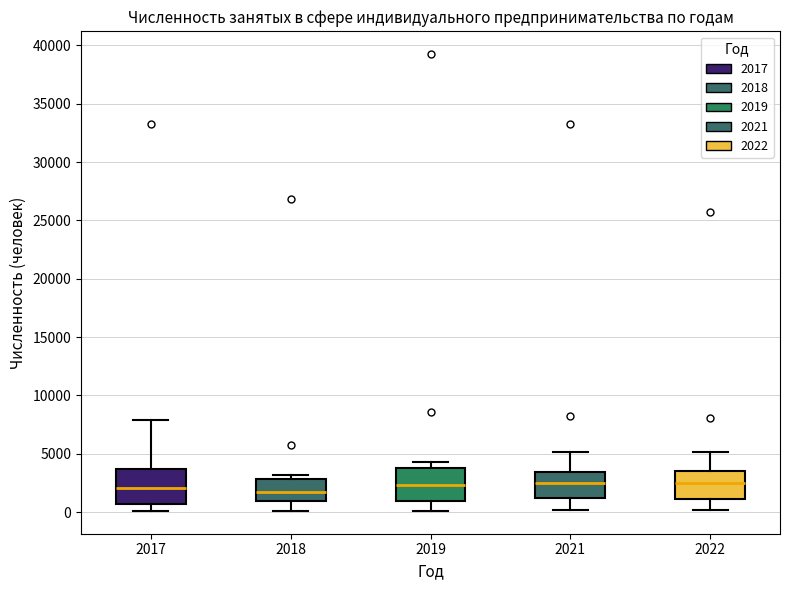

Reading left to right, read every box against the y-axis: the position of its median line, the range the box covers, and the ends of its whiskers. The values are not printed on the chart, so give them approximately, as read against the axis.

2017: median 2000, box 500 to 3500, whiskers 0 to 8000
2018: median 1500, box 1000 to 3000, whiskers 0 to 3000 (just above the box's upper edge)
2019: median 2500, box 1000 to 4000, whiskers 0 to 4500
2021: median 2500, box 1000 to 3500, whiskers 0 to 5000
2022: median 2500, box 1000 to 3500, whiskers 0 to 5000